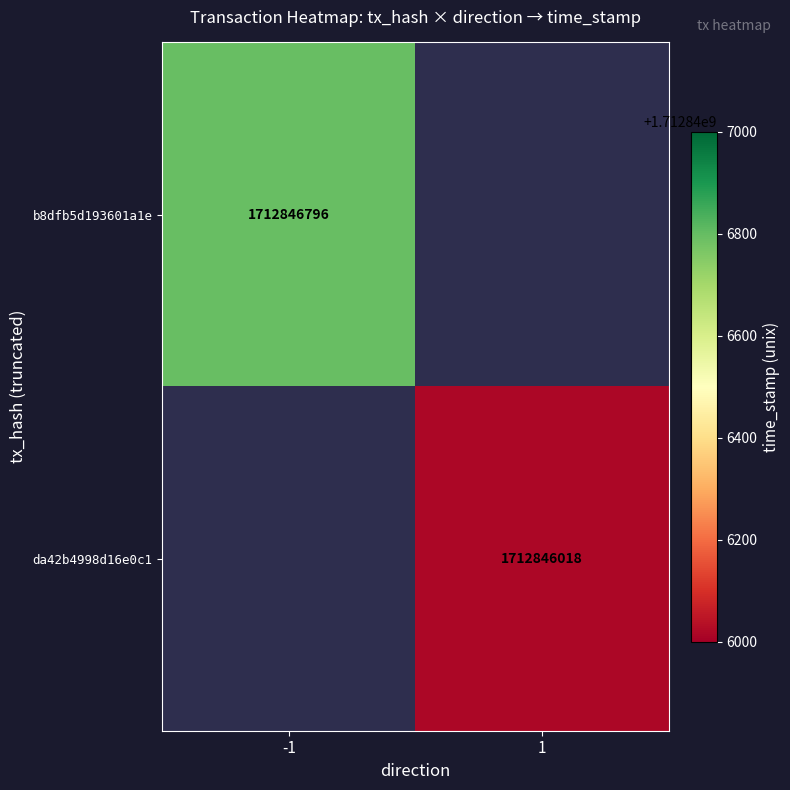

Which series has the largest range (max minus min)?

b8dfb5d193601a1e45a096e46a75ca3ca3faeb4